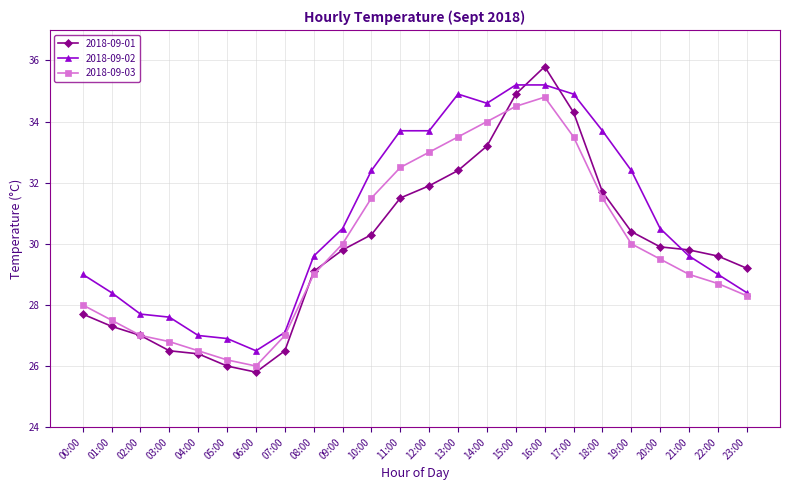

What is the greatest value displayed?

35.8